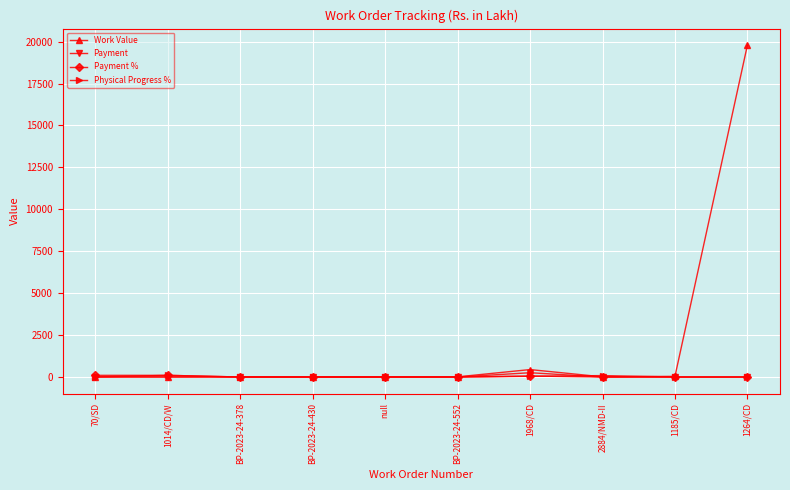

The Physical Progress % series shows 100.0 at 1014/CD/W. True or false?

True